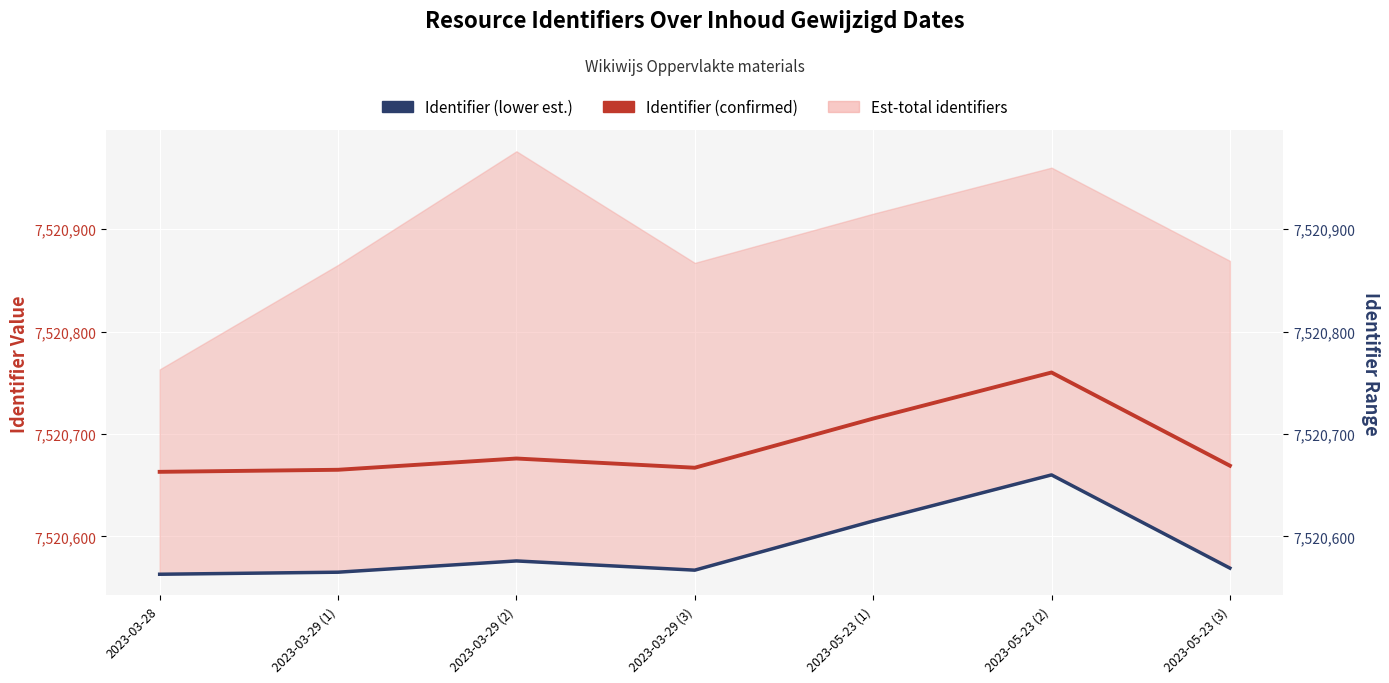

What is the approximate value of Identifier (confirmed) at 2023-03-28, to the nearest 5?

7520665